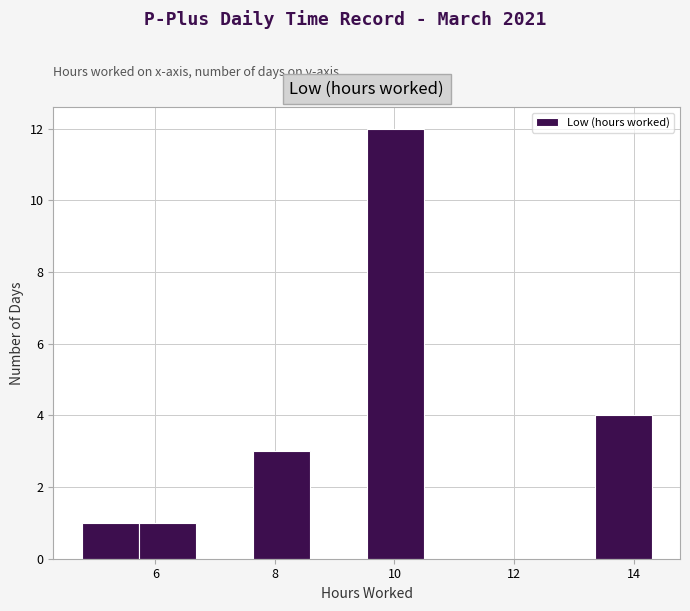

Over which range of the x-axis is the bar tallest?

9.6 to 10.4